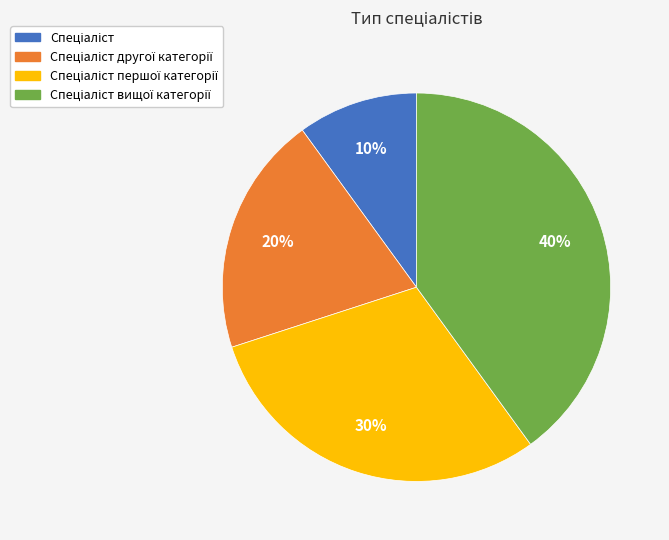

Does any single category account for the majority?

No